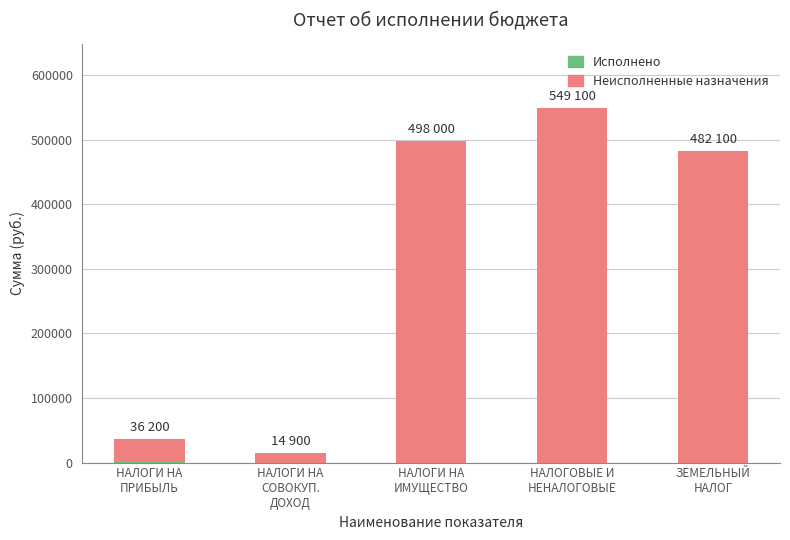

How many distinct data groups are displayed?

2